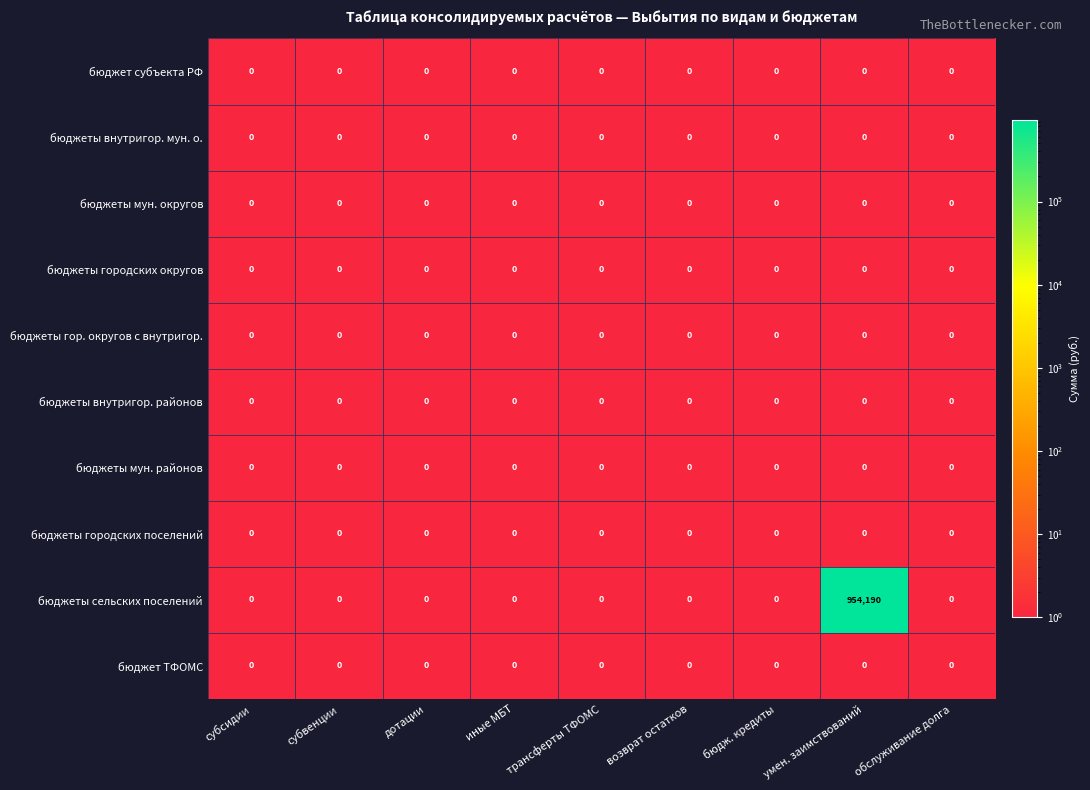

What is the smallest value displayed?

0